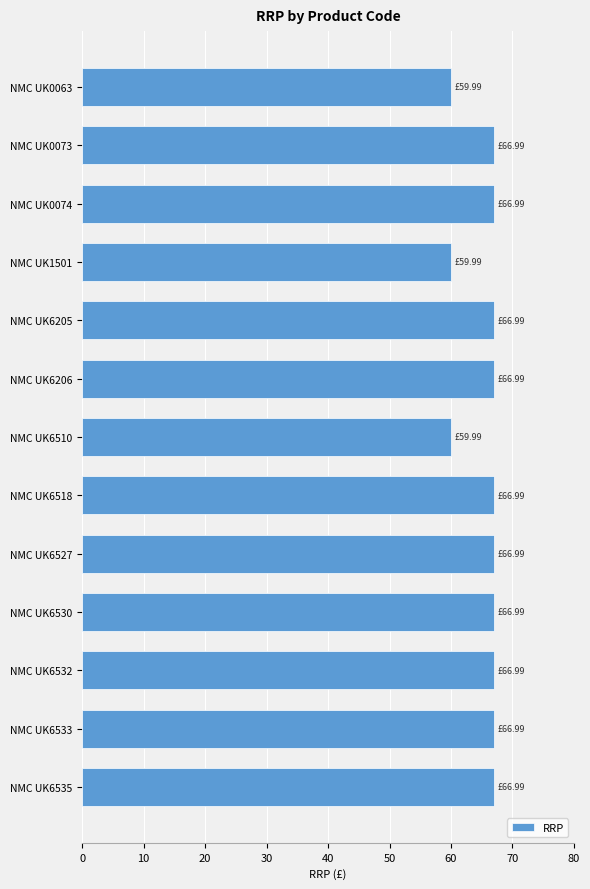

How many series are shown in this chart?

1